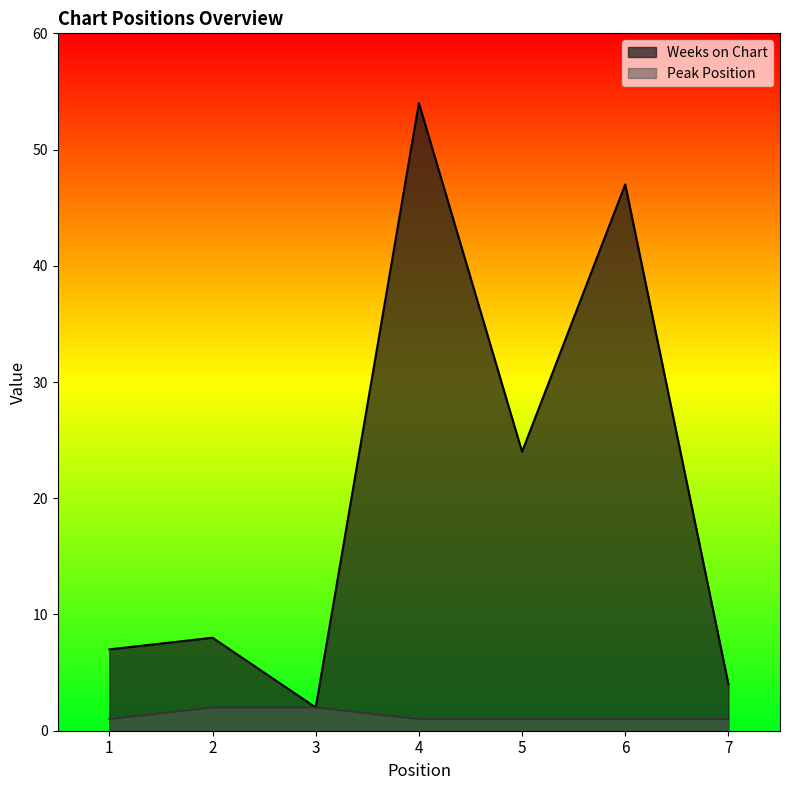

How many interior local peaks does the Weeks on Chart series have?

3